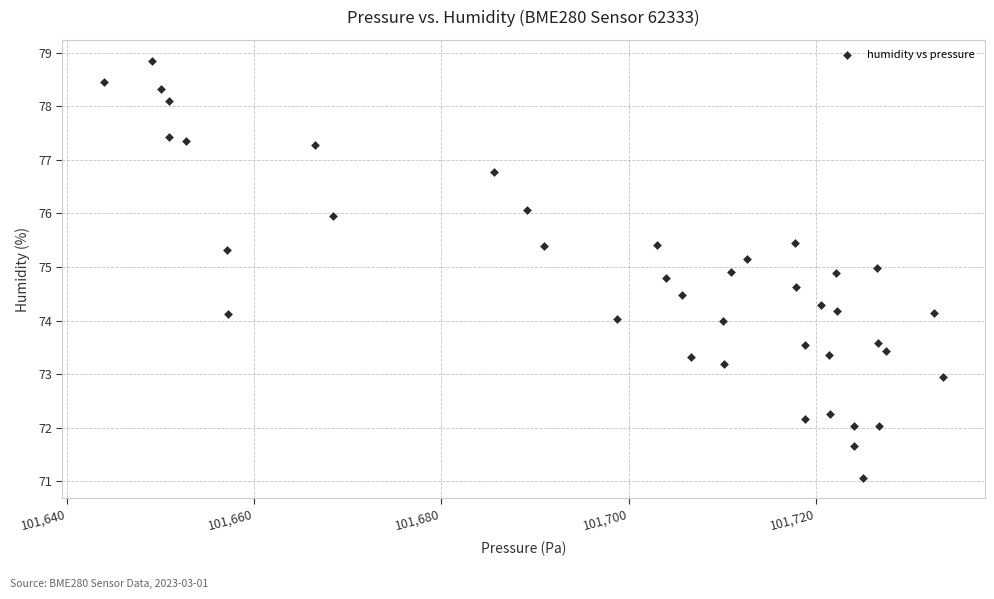

What is the range of Y values (max minus min)?

7.8